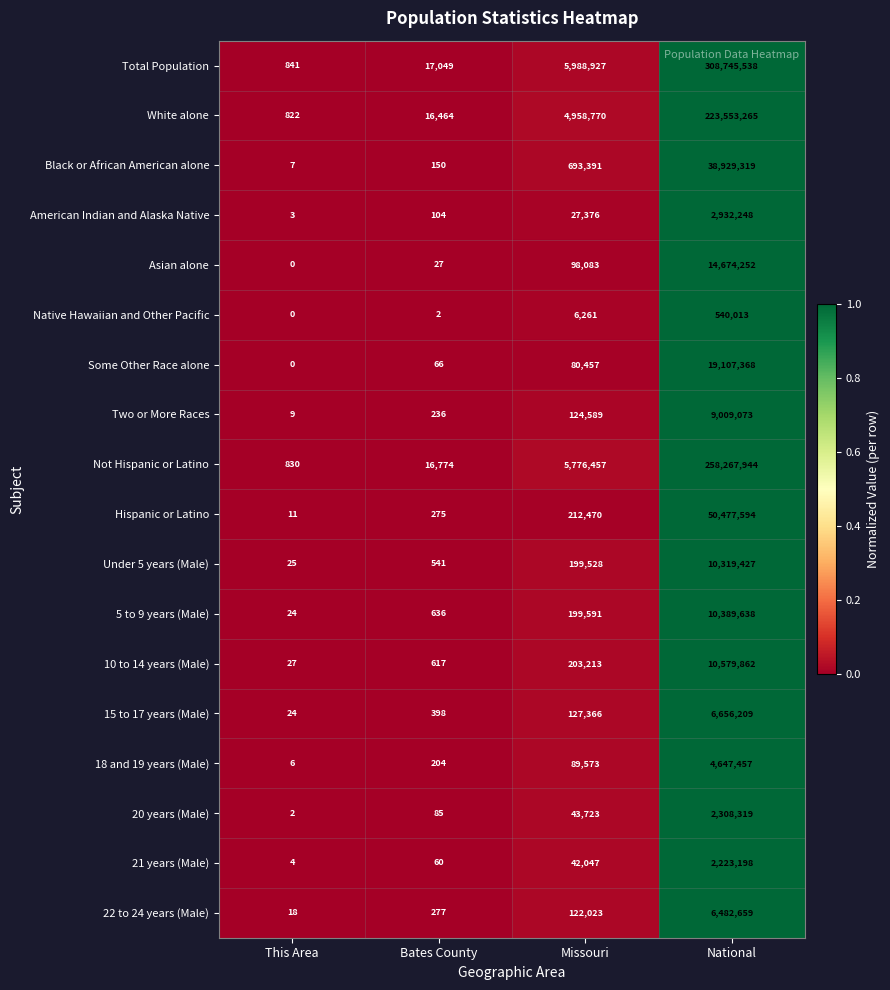

At Bates County, list the series in order from smallest to largest.

Native Hawaiian and Other Pacific, Asian alone, 21 years (Male), Some Other Race alone, 20 years (Male), American Indian and Alaska Native, Black or African American alone, 18 and 19 years (Male), Two or More Races, Hispanic or Latino, 22 to 24 years (Male), 15 to 17 years (Male), Under 5 years (Male), 10 to 14 years (Male), 5 to 9 years (Male), White alone, Not Hispanic or Latino, Total Population